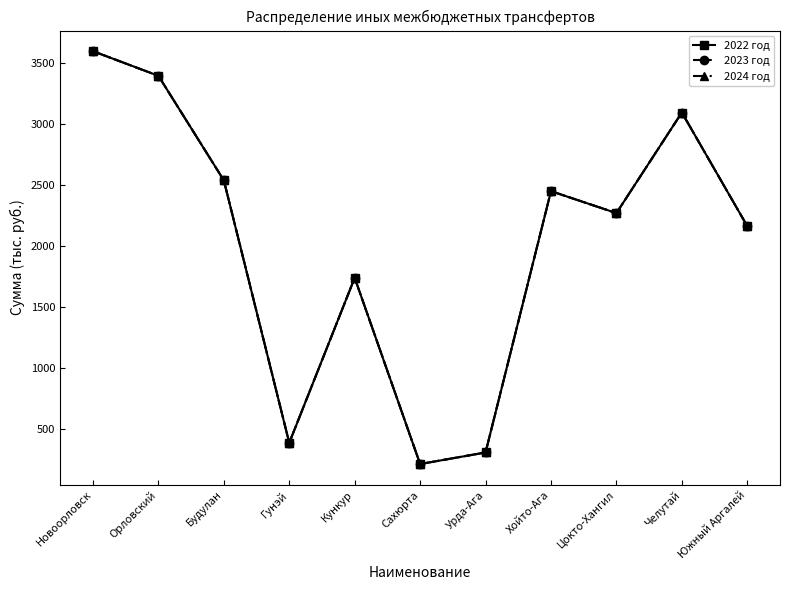

Reading left to right, transcribe all the data shown in this chart.

2022 год: Новоорловск=3599	Орловский=3397	Будулан=2540	Гунэй=387	Кункур=1740	Сахюрта=213	Урда-Ага=308	Хойто-Ага=2451	Цокто-Хангил=2271	Челутай=3096	Южный Аргалей=2164
2023 год: Новоорловск=3599	Орловский=3397	Будулан=2540	Гунэй=387	Кункур=1740	Сахюрта=213	Урда-Ага=308	Хойто-Ага=2451	Цокто-Хангил=2271	Челутай=3096	Южный Аргалей=2164
2024 год: Новоорловск=3599	Орловский=3397	Будулан=2540	Гунэй=387	Кункур=1740	Сахюрта=213	Урда-Ага=308	Хойто-Ага=2451	Цокто-Хангил=2271	Челутай=3096	Южный Аргалей=2164